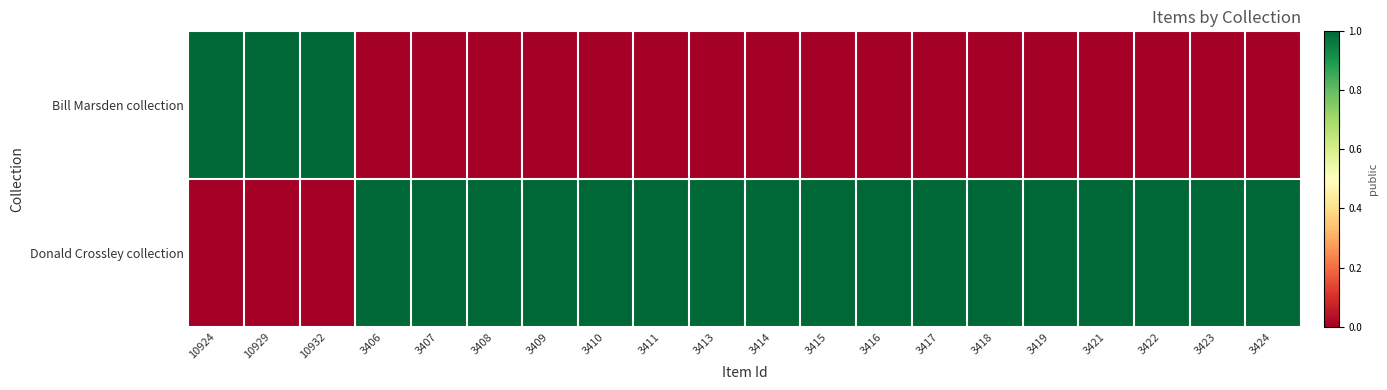

Which series has the largest total across all categories?

Donald Crossley collection